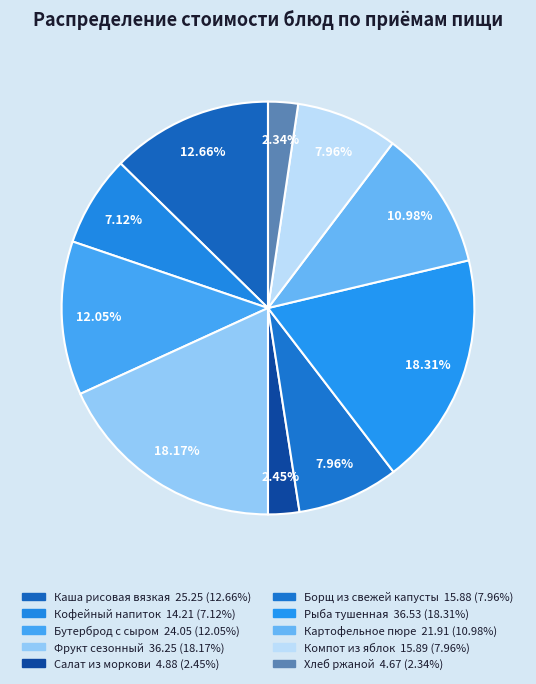

Which has a higher value, Бутерброд с сыром or Салат из моркови?

Бутерброд с сыром